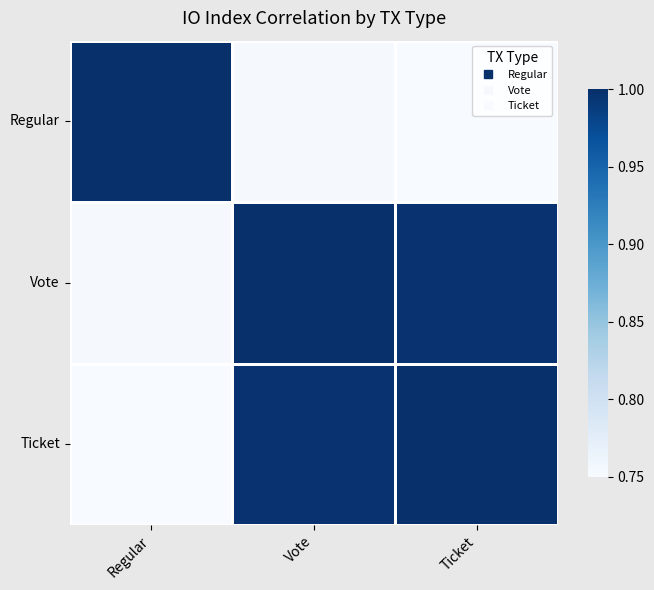

How many data points does each series have?

3